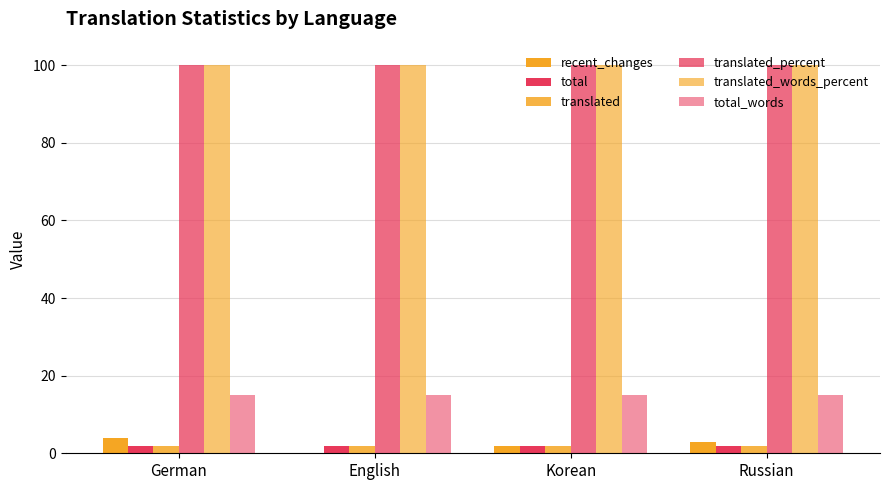

Is it true that total equals 2 at Russian?

True